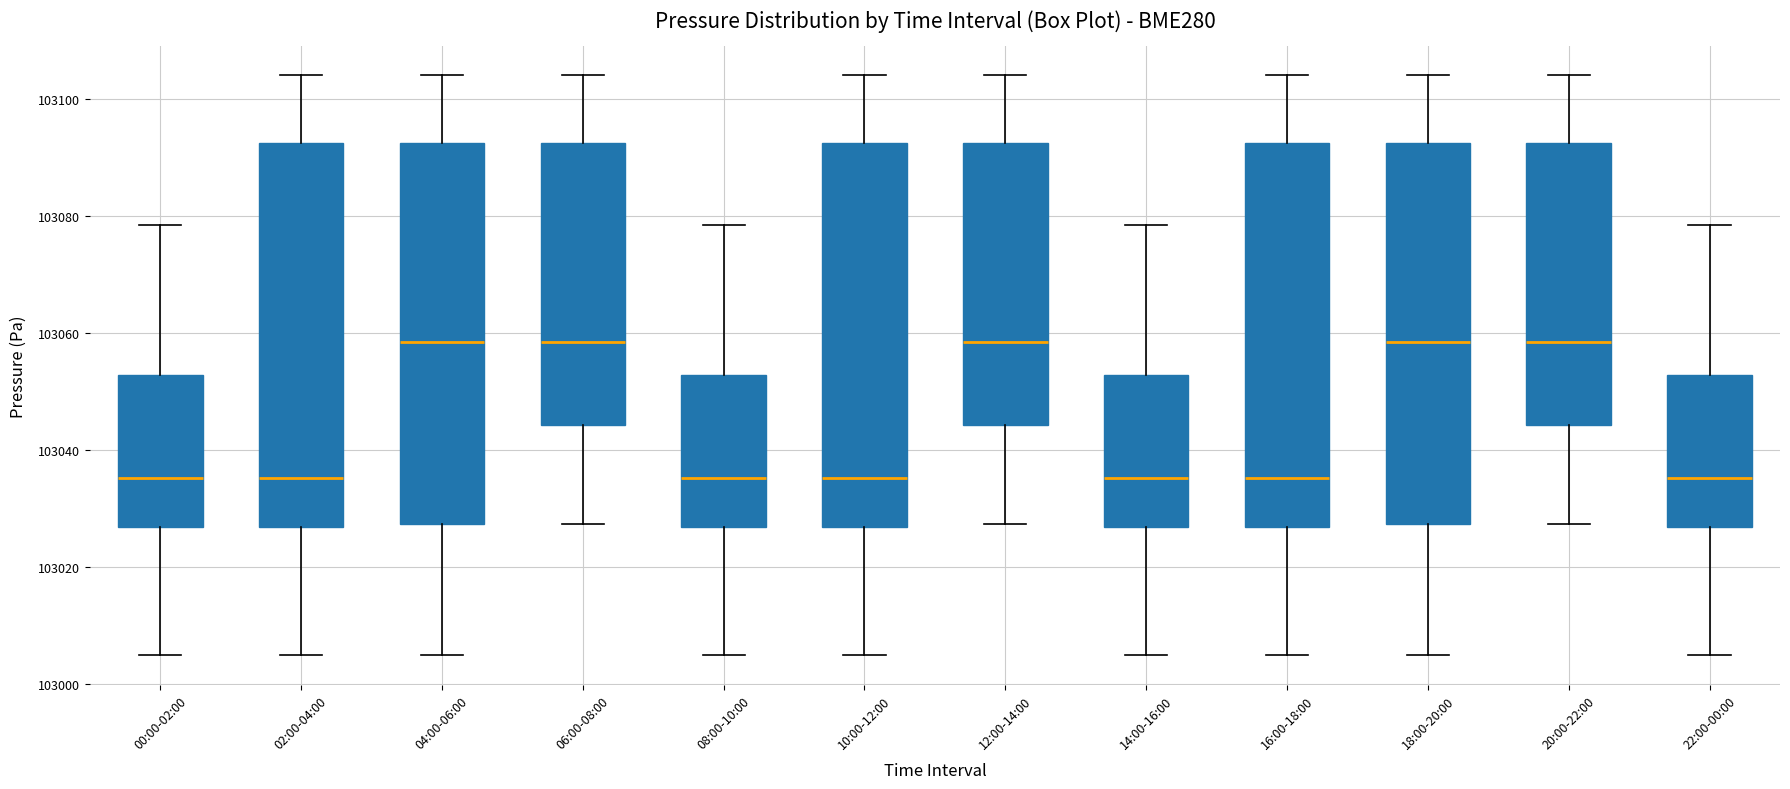

Reading left to right, transcribe this box plot: for each box, give where its median line is, the range the box spans, and where its two whiskers end, as read against the y-axis. The values are not printed on the chart, so give them approximately, as read against the axis.

00:00-02:00: median 103036, box 103026 to 103052, whiskers 103004 to 103078
02:00-04:00: median 103036, box 103026 to 103092, whiskers 103004 to 103104
04:00-06:00: median 103058, box 103028 to 103092, whiskers 103004 to 103104
06:00-08:00: median 103058, box 103044 to 103092, whiskers 103028 to 103104
08:00-10:00: median 103036, box 103026 to 103052, whiskers 103004 to 103078
10:00-12:00: median 103036, box 103026 to 103092, whiskers 103004 to 103104
12:00-14:00: median 103058, box 103044 to 103092, whiskers 103028 to 103104
14:00-16:00: median 103036, box 103026 to 103052, whiskers 103004 to 103078
16:00-18:00: median 103036, box 103026 to 103092, whiskers 103004 to 103104
18:00-20:00: median 103058, box 103028 to 103092, whiskers 103004 to 103104
20:00-22:00: median 103058, box 103044 to 103092, whiskers 103028 to 103104
22:00-00:00: median 103036, box 103026 to 103052, whiskers 103004 to 103078